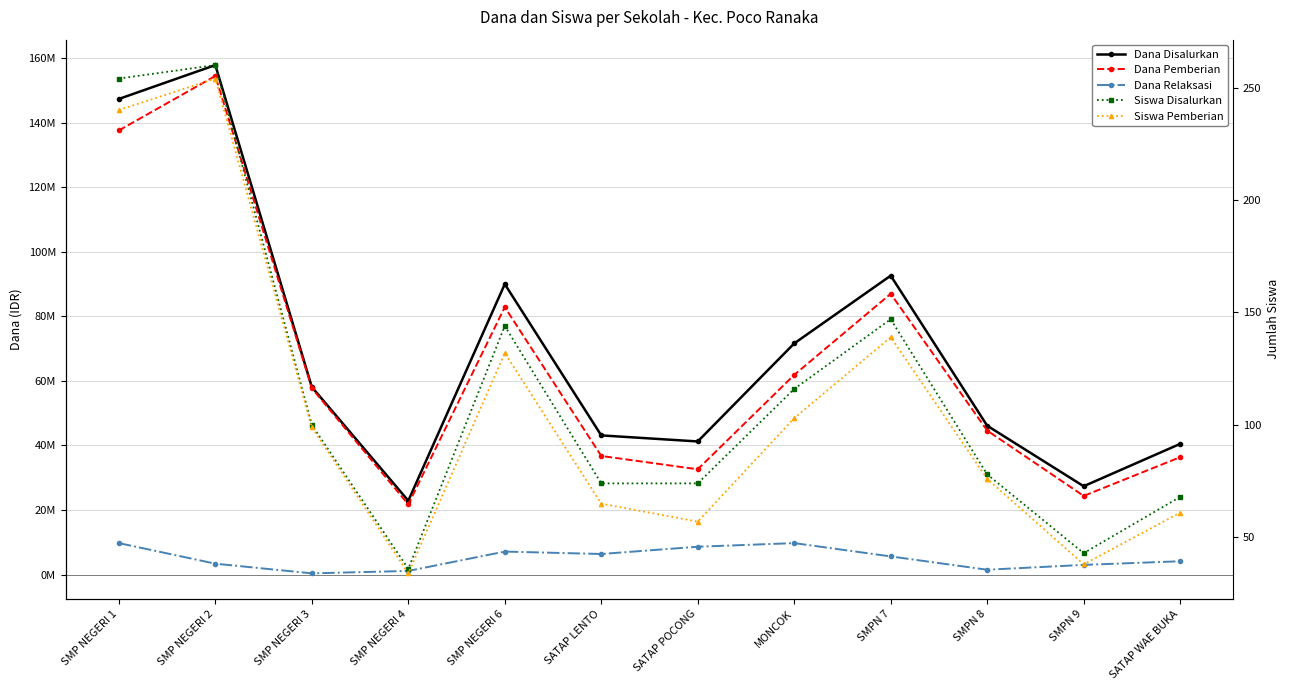

At how many categories does at least one series exceed 39039821?

10